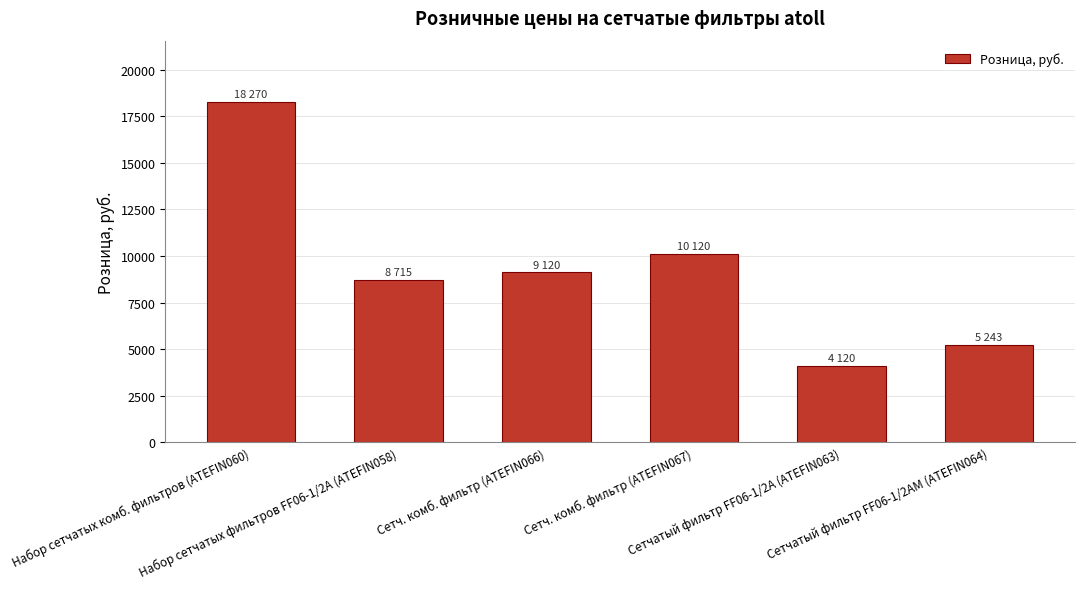

Is it true that the value at Набор сетчатых фильтров FF06-1/2A (ATEFIN058) is 4989?

False